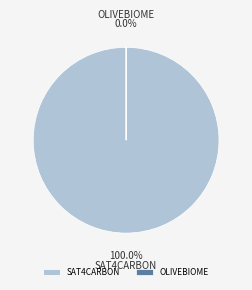

What is the total percentage of Groupe opérationnel SAT4CARBON and Groupe Opérationnel OLIVEBIOME?

100.0%